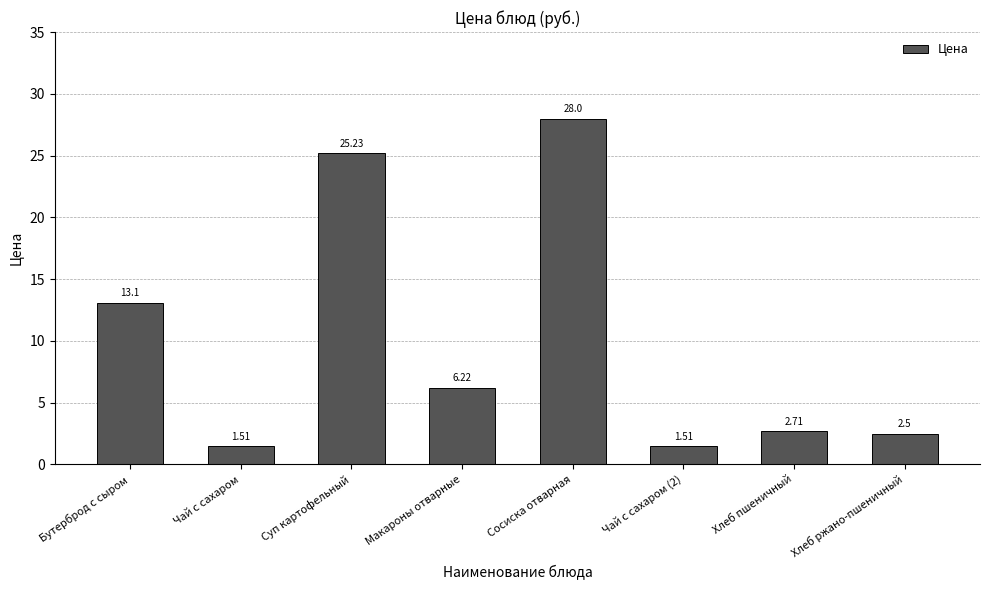

What is the change in value from Сосиска отварная to Хлеб пшеничный?

-25.3